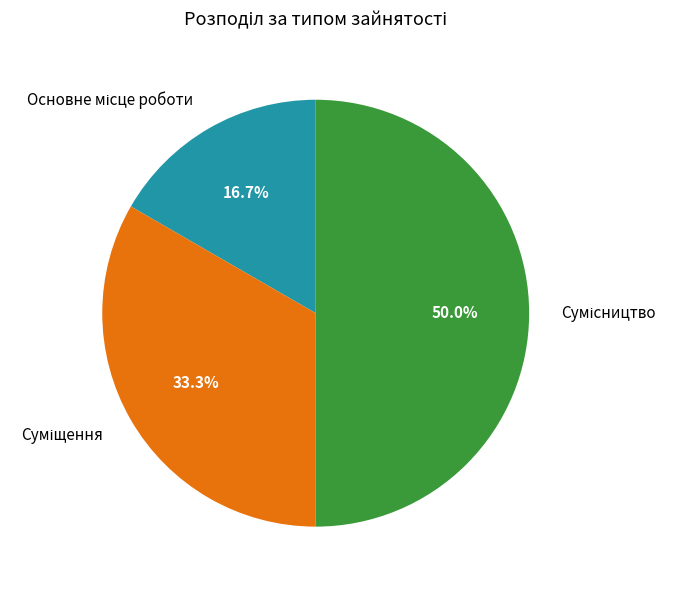

Count the number of slices in the pie.

3